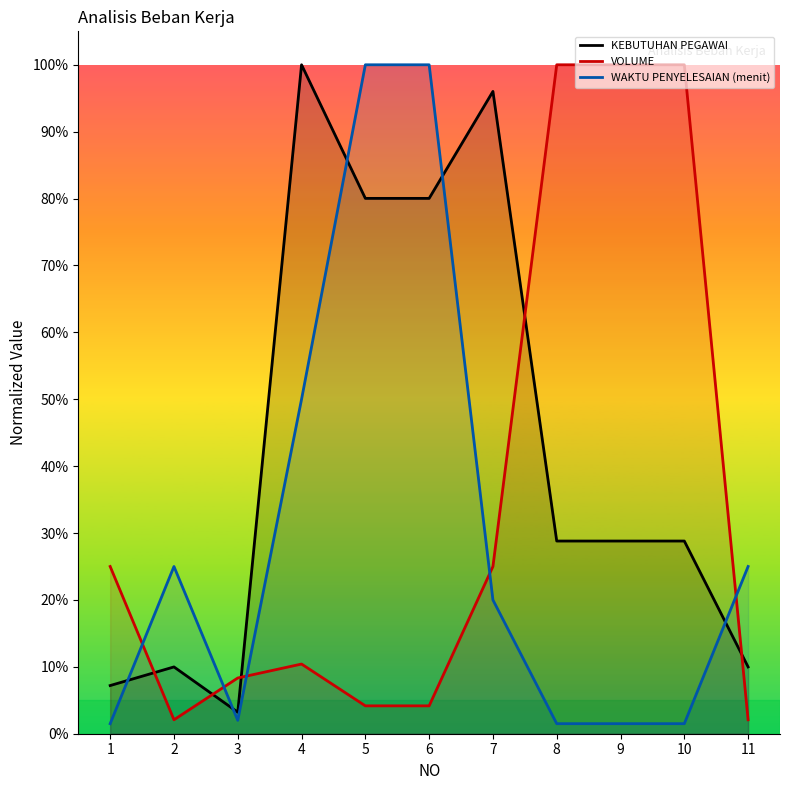

Where do WAKTU PENYELESAIAN (menit) and VOLUME first cross each other?

1 and 2